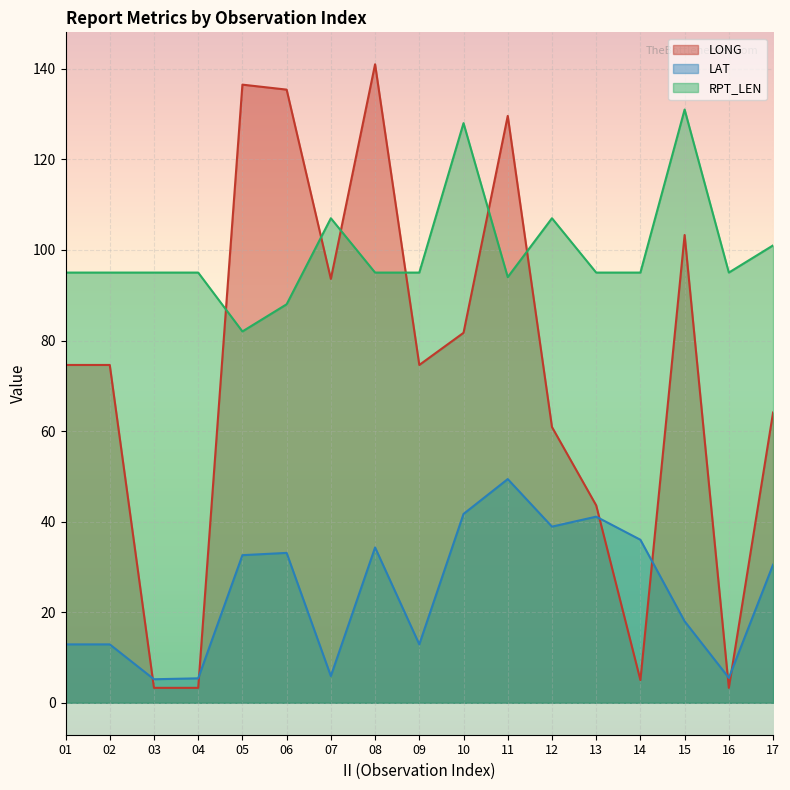

At which category does the chart reach its peak across all series?

08